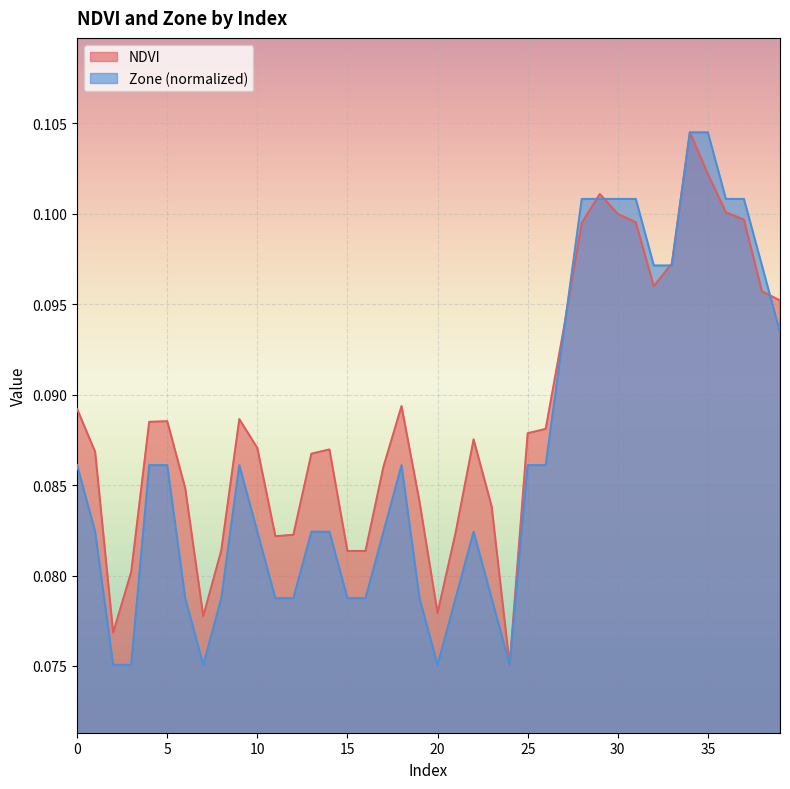

Reading right to left, transcribe all the data shown in this chart.

NDVI: 39=0.1	38=0.1	37=0.1	36=0.1	35=0.1	34=0.1	33=0.1	32=0.1	31=0.1	30=0.1	29=0.1	28=0.1	27=0.1	26=0.1	25=0.1	24=0.1	23=0.1	22=0.1	21=0.1	20=0.1	19=0.1	18=0.1	17=0.1	16=0.1	15=0.1	14=0.1	13=0.1	12=0.1	11=0.1	10=0.1	9=0.1	8=0.1	7=0.1	6=0.1	5=0.1	4=0.1	3=0.1	2=0.1	1=0.1	0=0.1
Zone: 39=0.1	38=0.1	37=0.1	36=0.1	35=0.1	34=0.1	33=0.1	32=0.1	31=0.1	30=0.1	29=0.1	28=0.1	27=0.1	26=0.1	25=0.1	24=0.1	23=0.1	22=0.1	21=0.1	20=0.1	19=0.1	18=0.1	17=0.1	16=0.1	15=0.1	14=0.1	13=0.1	12=0.1	11=0.1	10=0.1	9=0.1	8=0.1	7=0.1	6=0.1	5=0.1	4=0.1	3=0.1	2=0.1	1=0.1	0=0.1